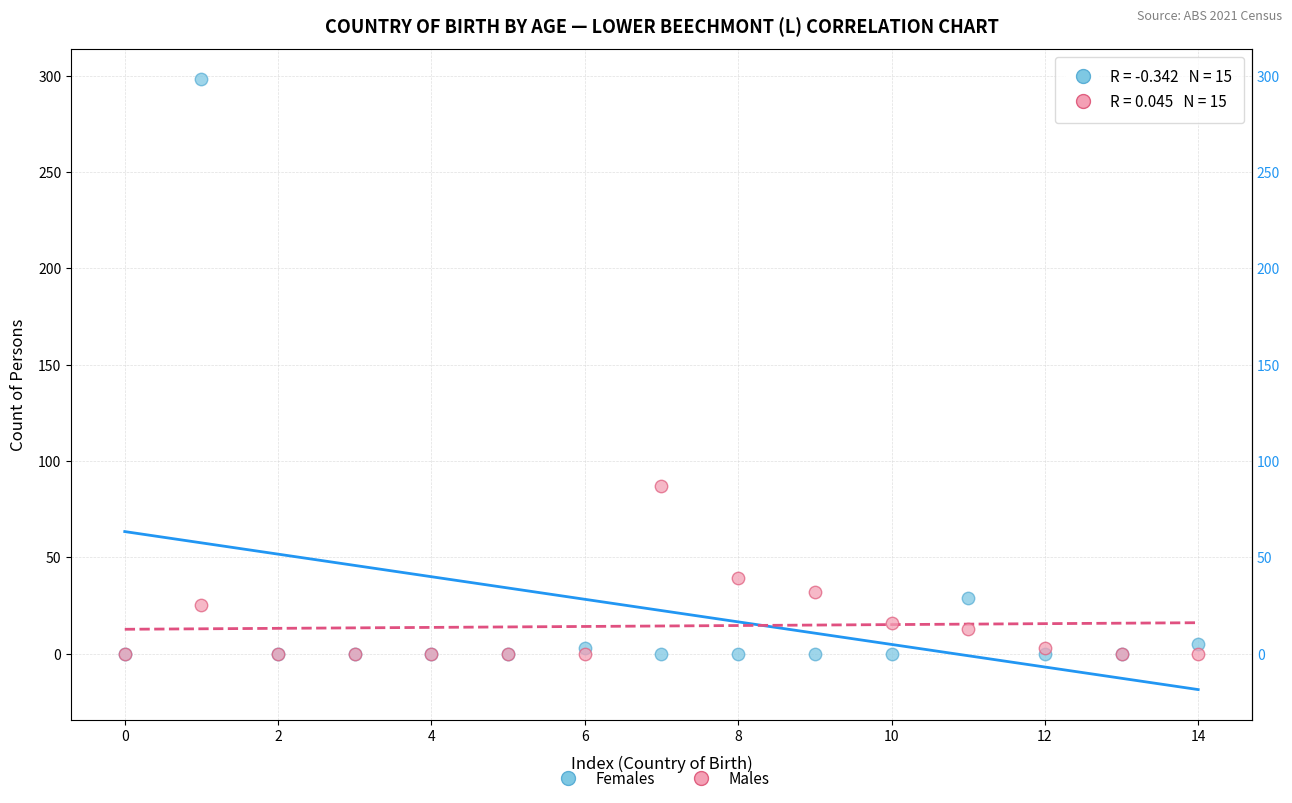

In the Males series, what Y value is closest to 43?

39